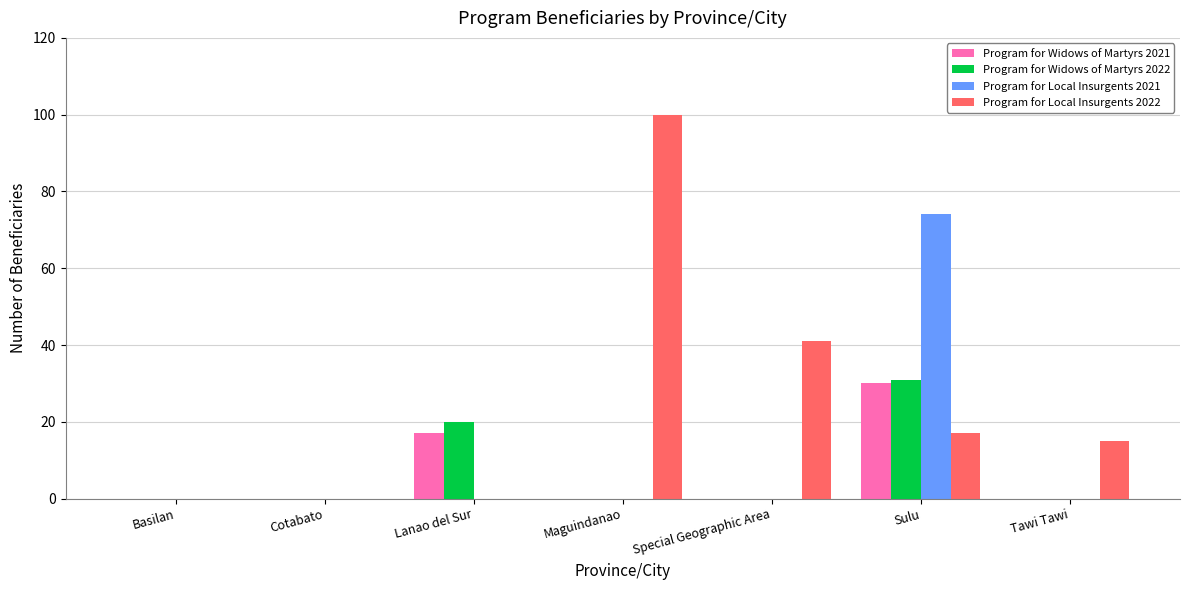

What is the maximum value for Program for Widows of Martyrs 2021?

30